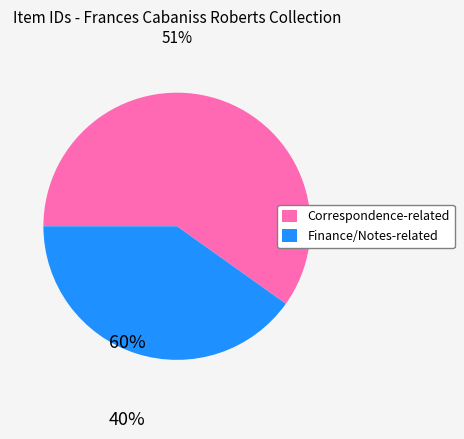

Which category has the smallest portion of the pie?

Finance/Notes-related